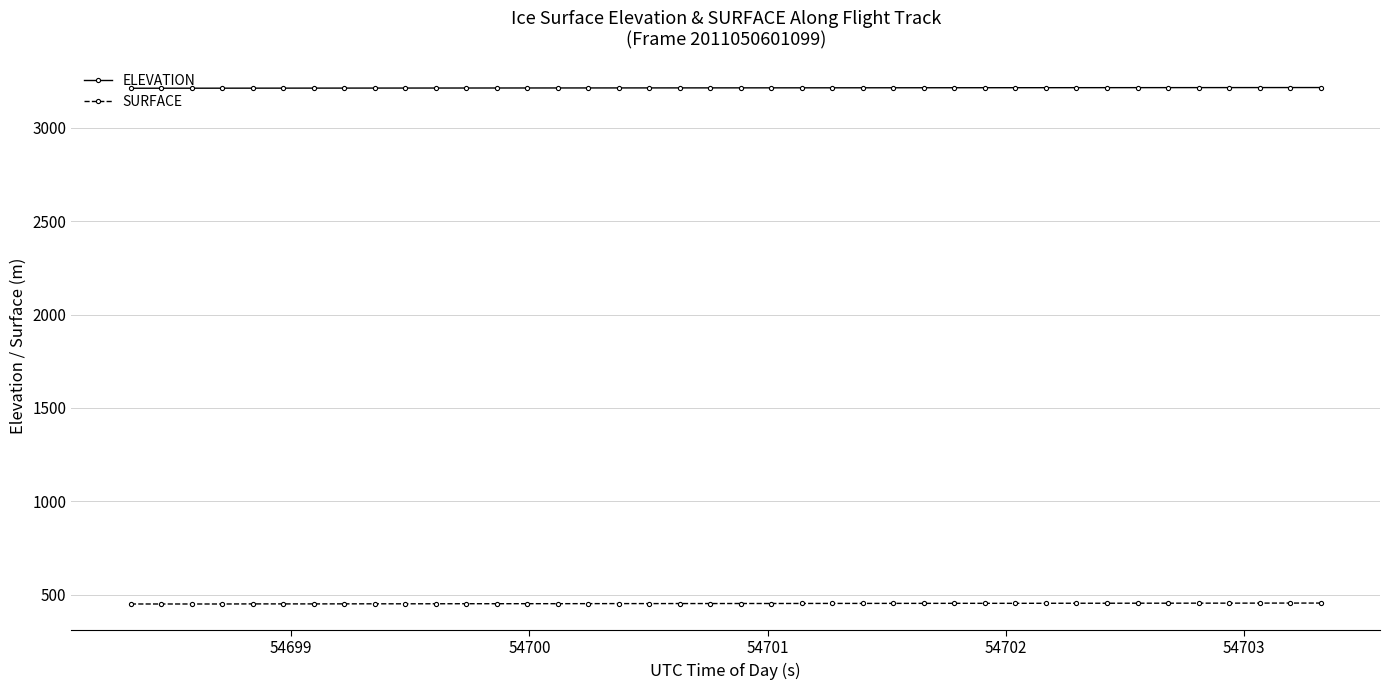

Which series has the largest range (max minus min)?

SURFACE